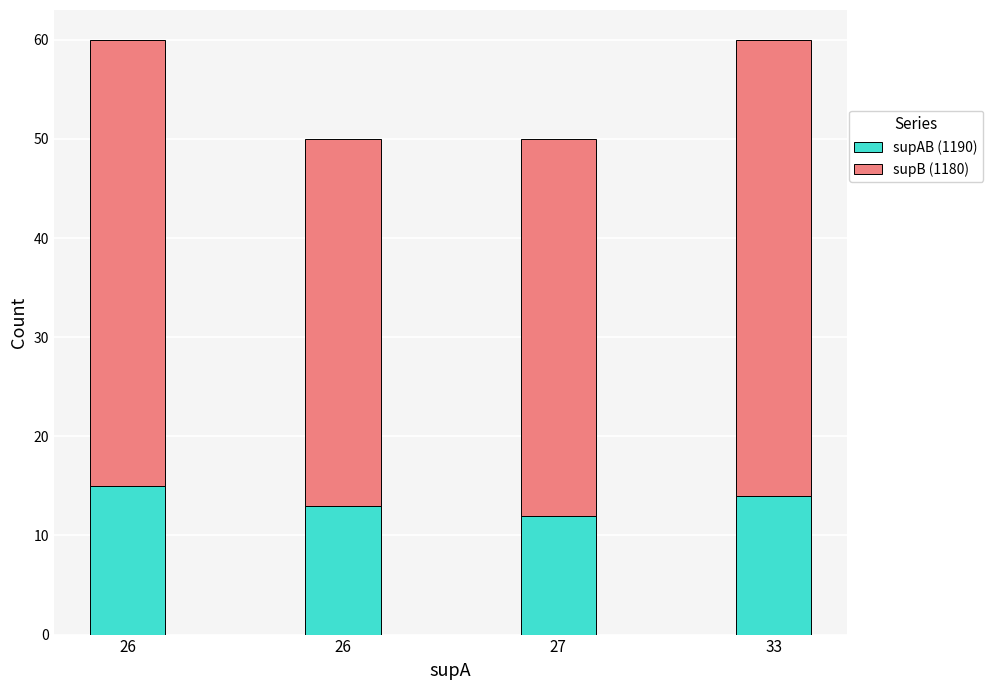

Rank the series by their maximum value, from highest to lowest.

supB (1180), supAB (1190)